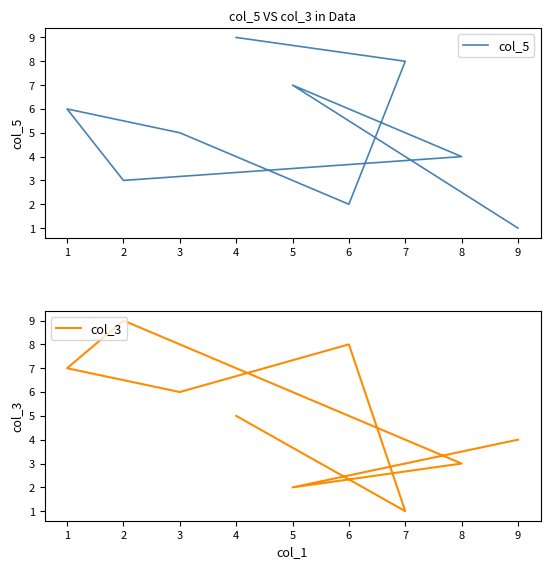

At which category does col_5 reach its first local valley?

6